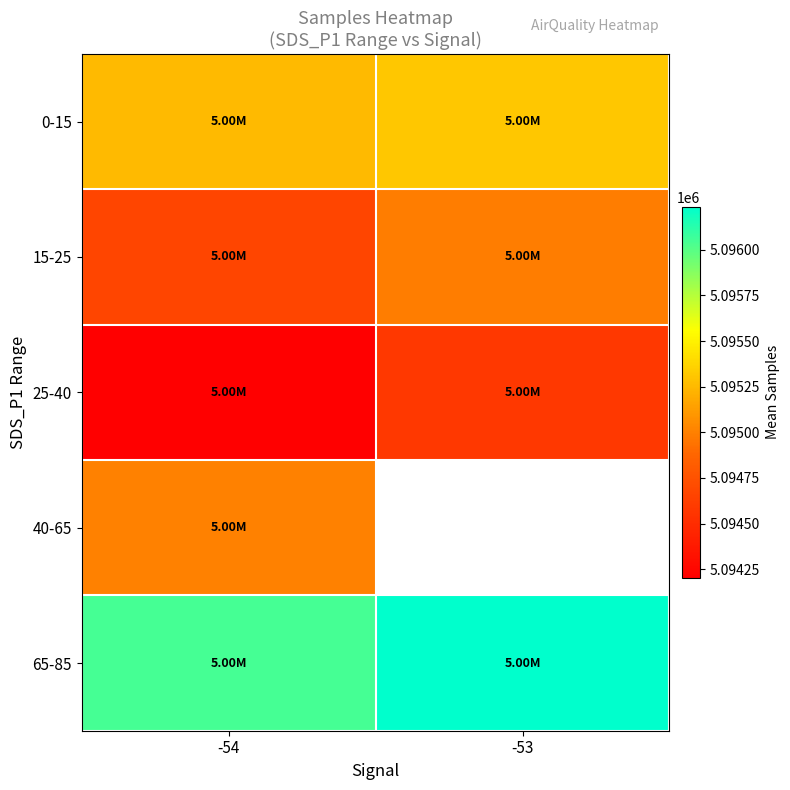

True or false: 0-15 has a value of 5095254.8 at -54.

True